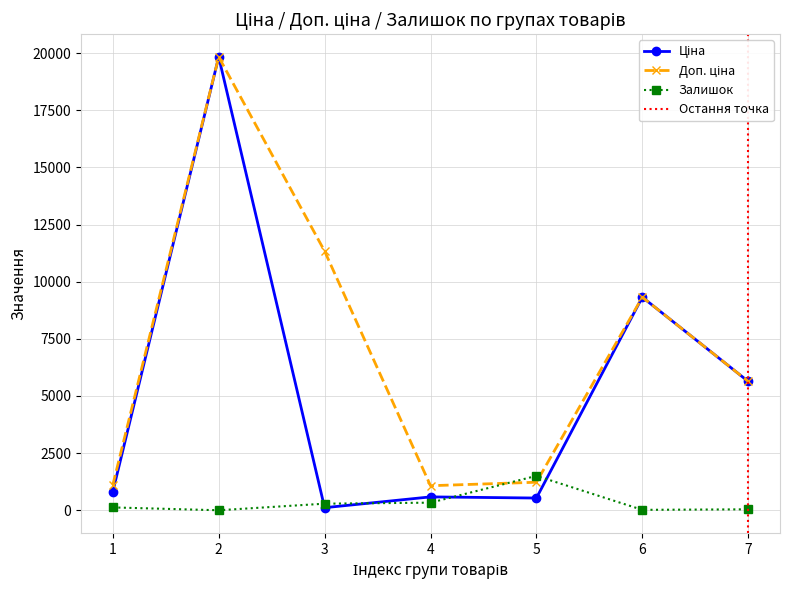

The value of Доп. ціна at 4 is 1547.7. True or false?

False